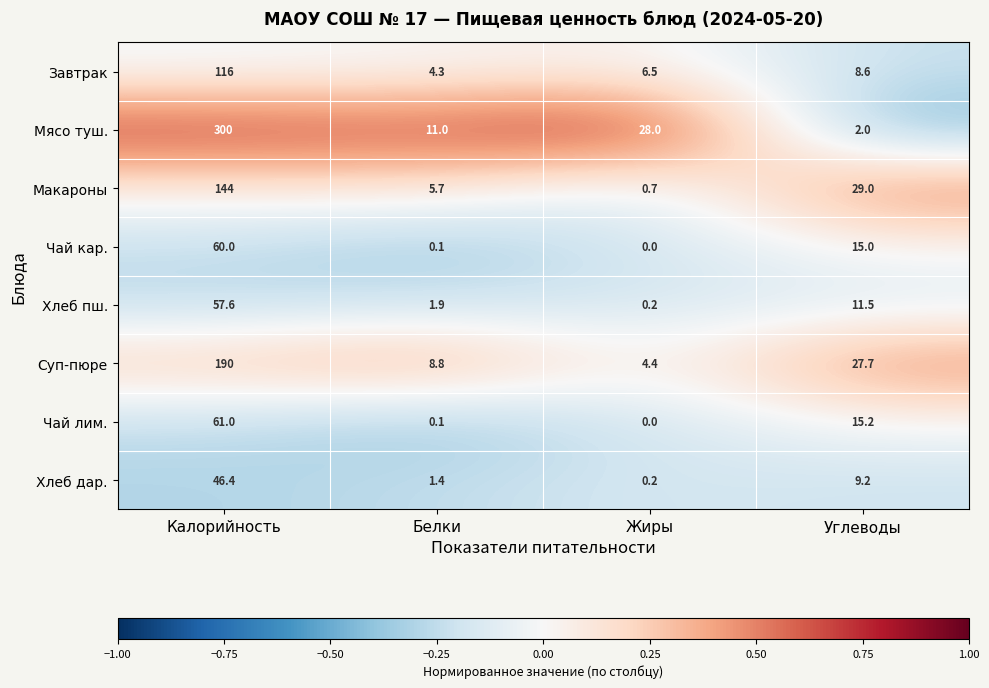

Read the Макароны value at Жиры.

0.7